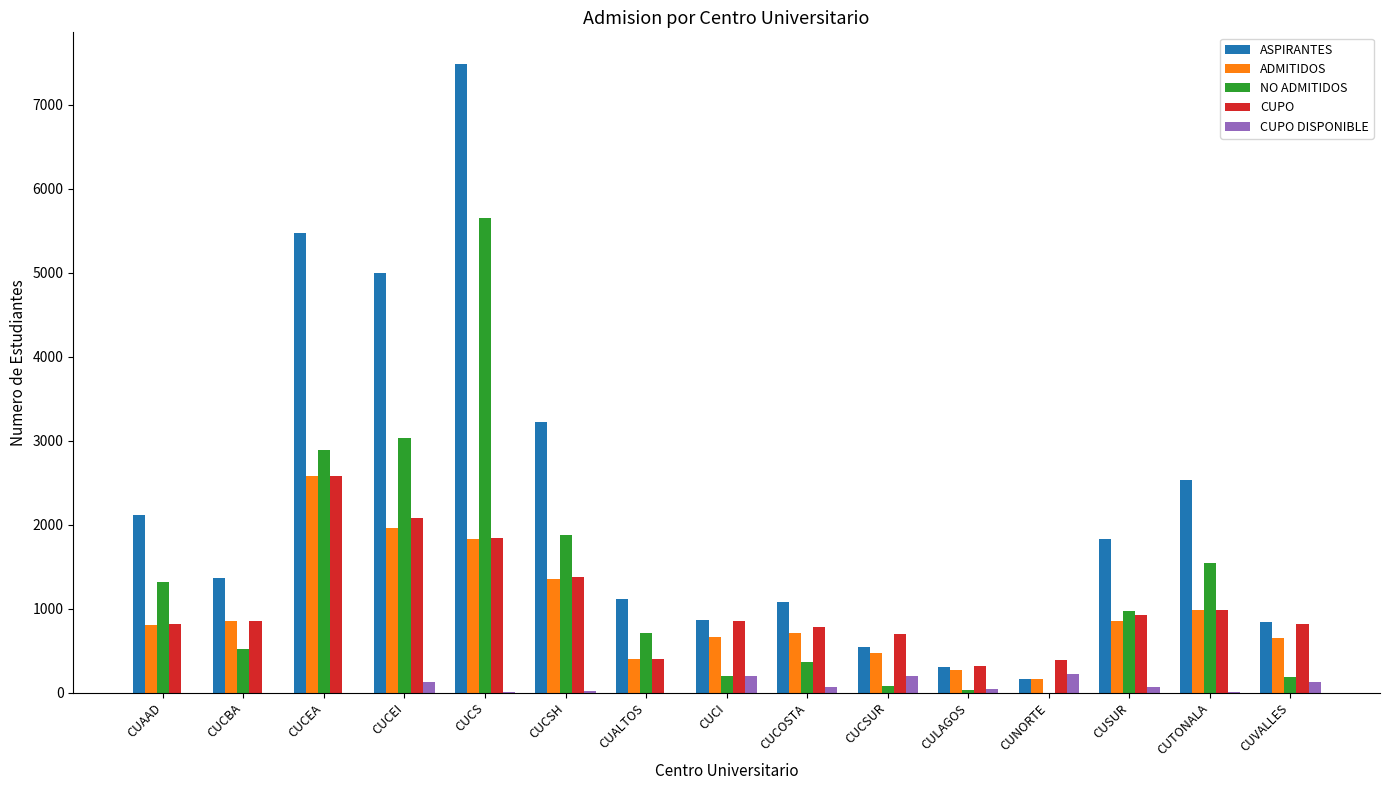

Is it true that NO ADMITIDOS equals 2888 at CUCEA?

True